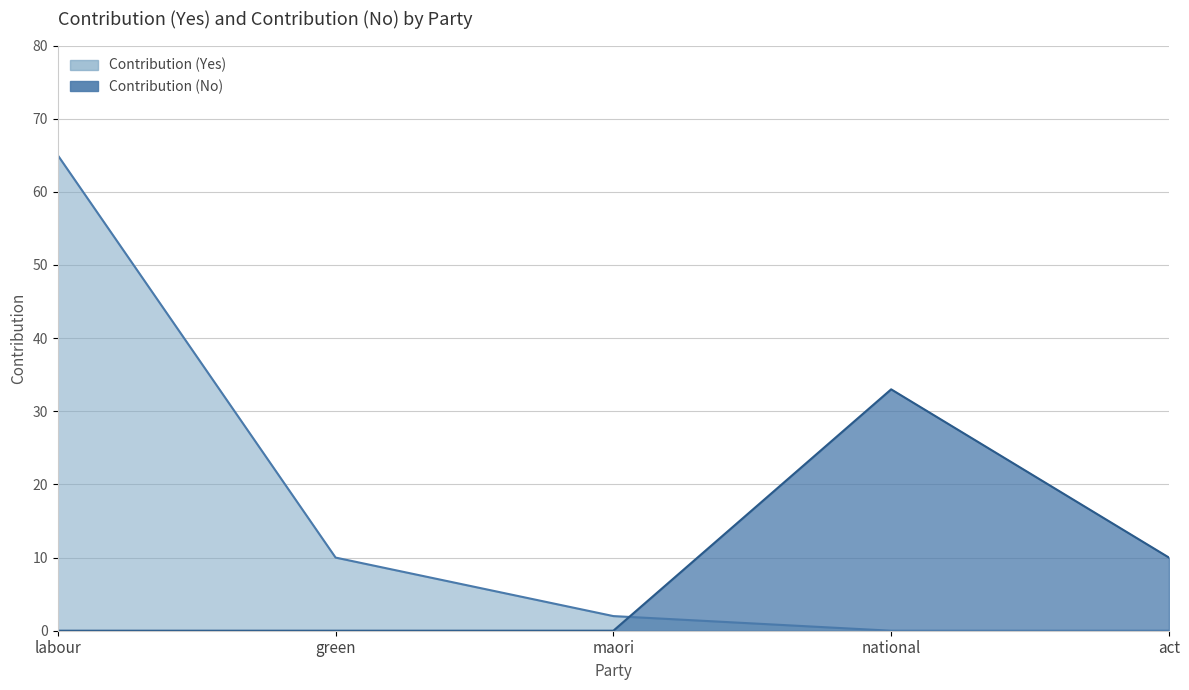

How many lines are shown in the chart?

2